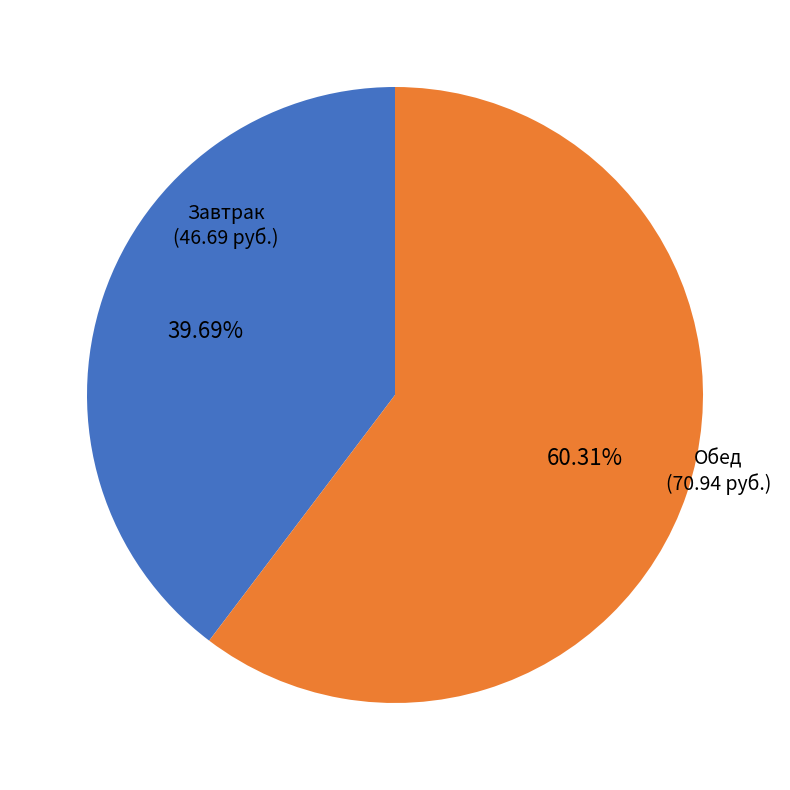

Is there any slice that represents more than half of the pie?

Yes